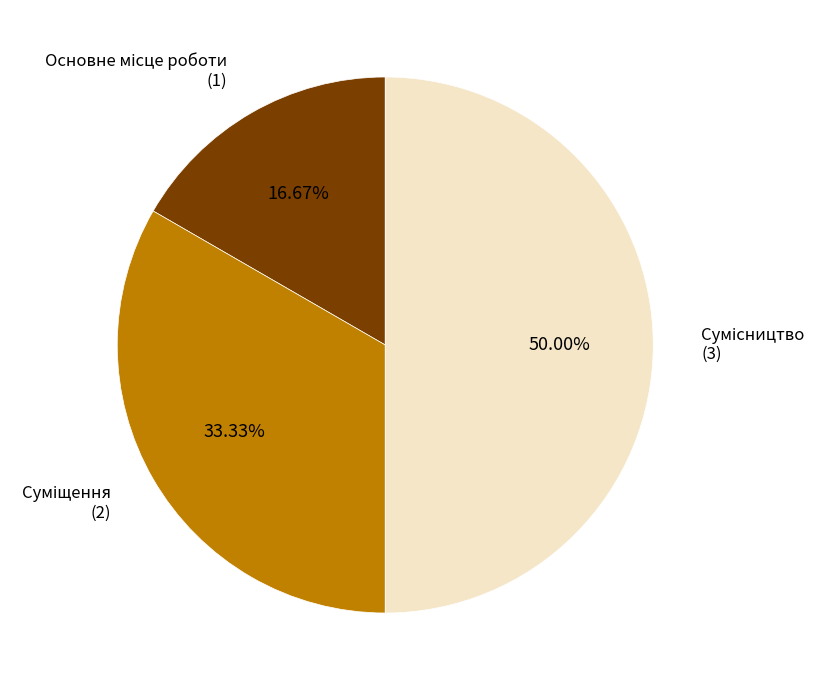

How many segments does this pie chart have?

3